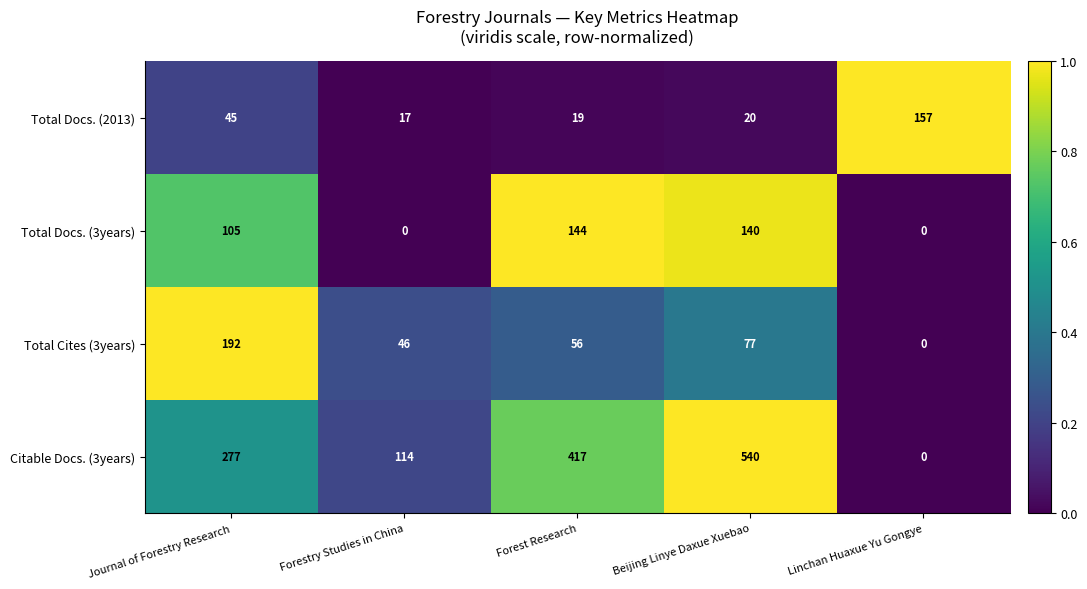

At Beijing Linye Daxue Xuebao, list the series in order from largest to smallest.

Citable Docs. (3years), Total Docs. (3years), Total Cites (3years), Total Docs. (2013)